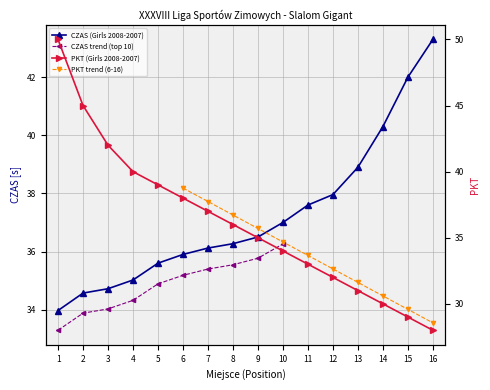

How many times do CZAS (Girls 2008-2007) and PKT (Girls 2008-2007) cross each other?

1